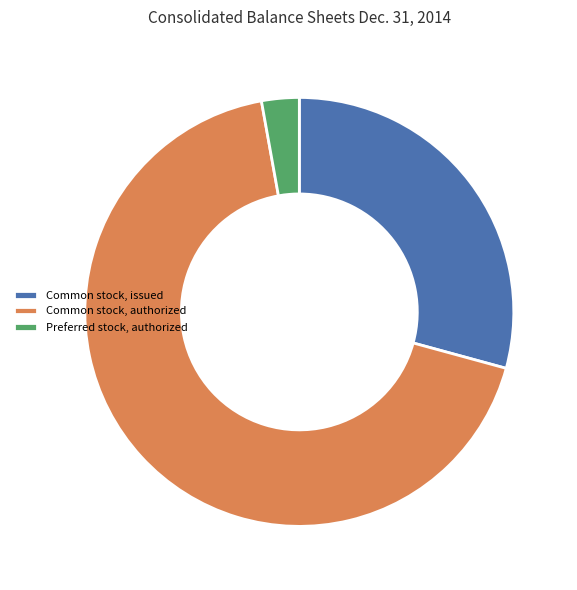

Is there a majority slice in this chart?

Yes